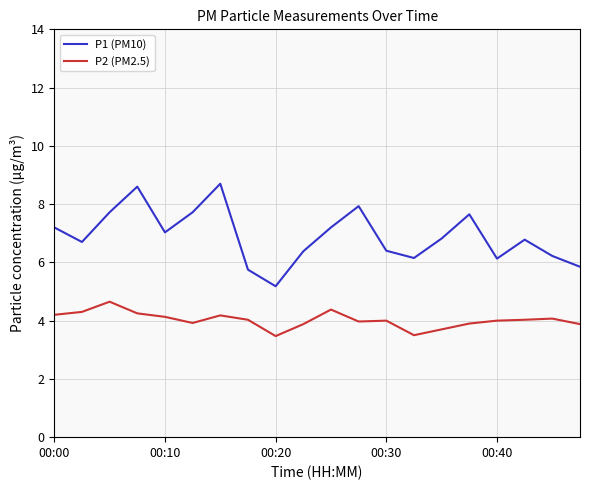

Which series has the widest spread of values?

P1 (PM10)